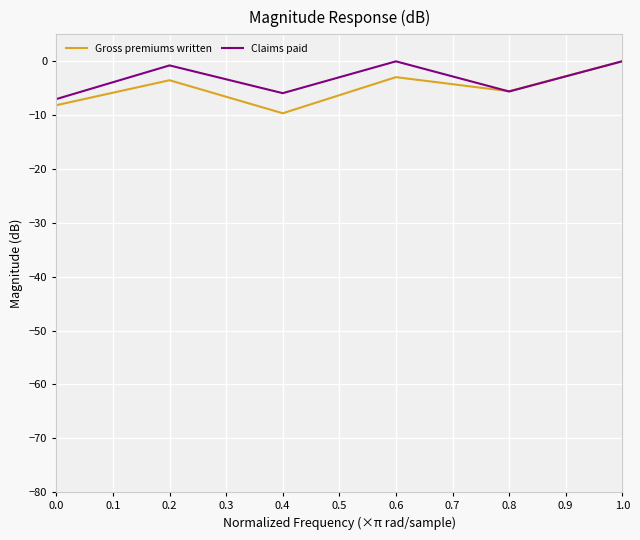

Count the number of categories in the chart.

6